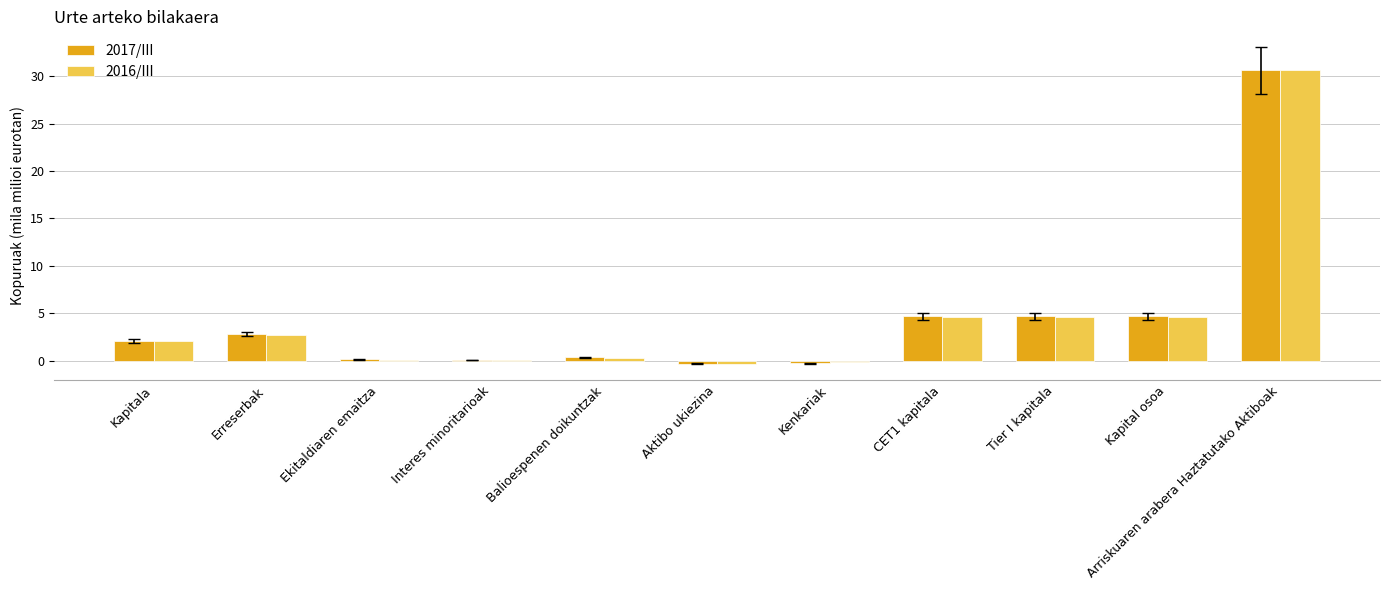

True or false: 2017/III has a value of 42.0 at Arriskuaren arabera Haztatutako Aktiboak.

False